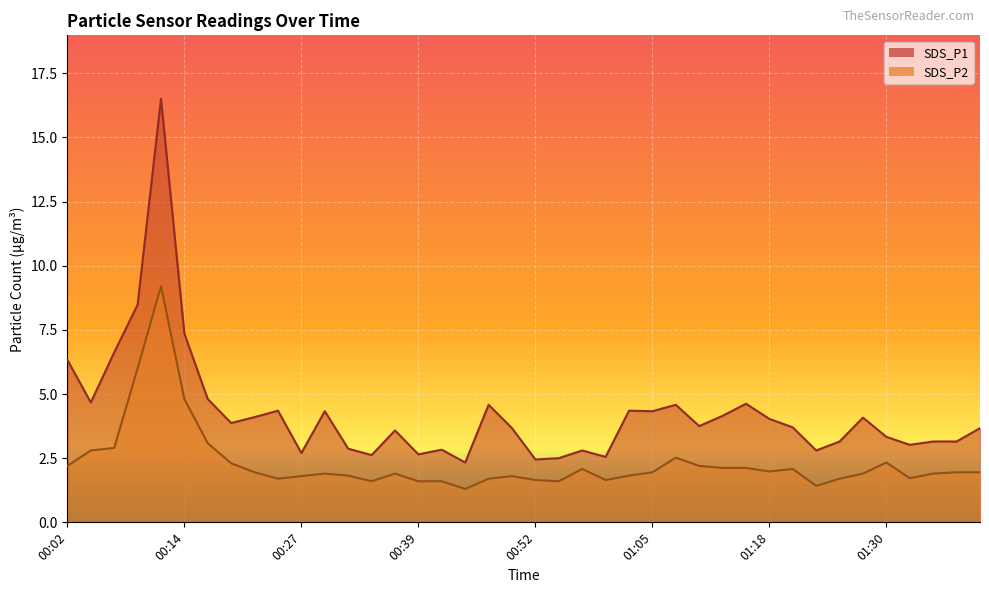

What is the lowest value of the SDS_P1 series?

2.3